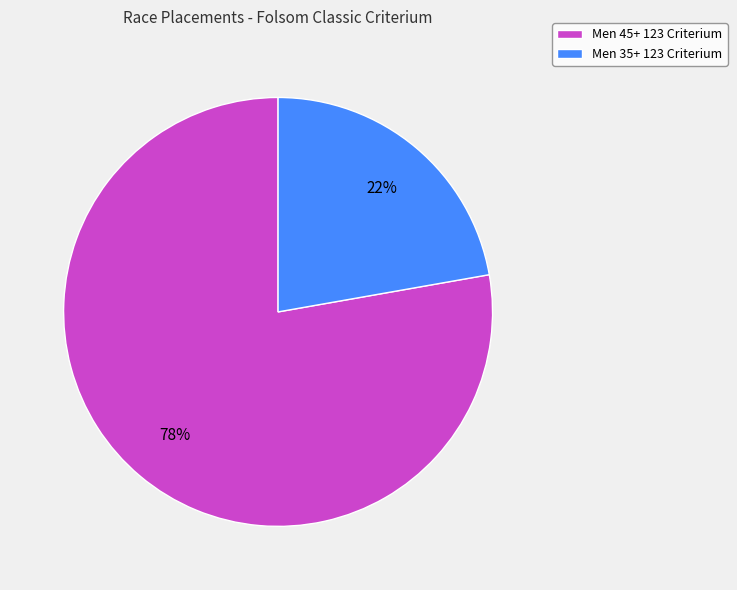

Is the sum of Men 35+ 123 Criterium and Men 45+ 123 Criterium greater than half?

Yes